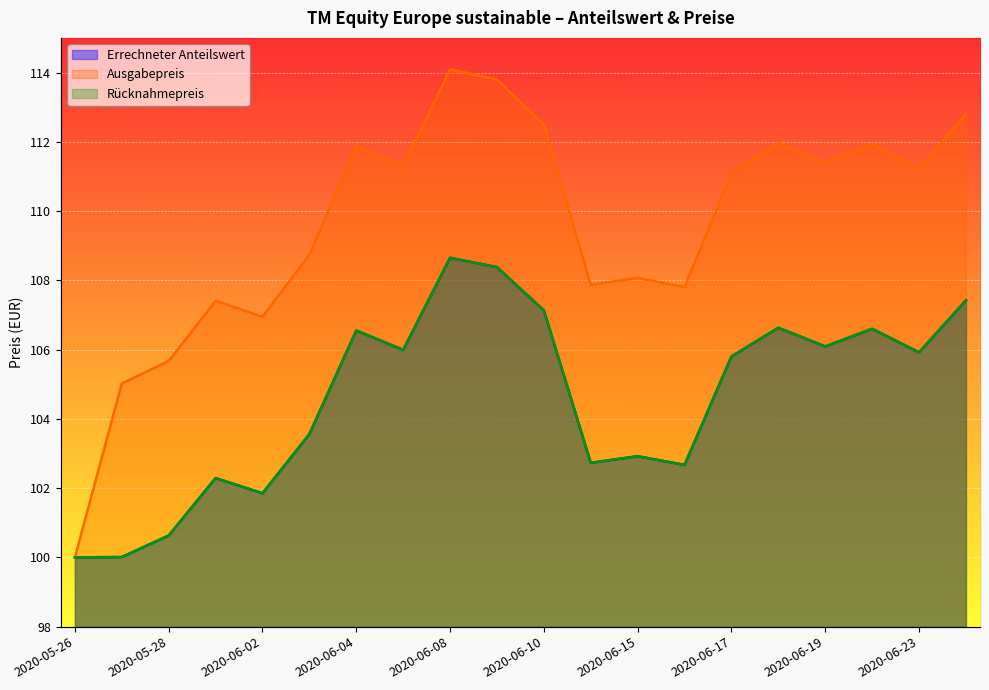

Where is the first local maximum for Ausgabepreis?

2020-05-29